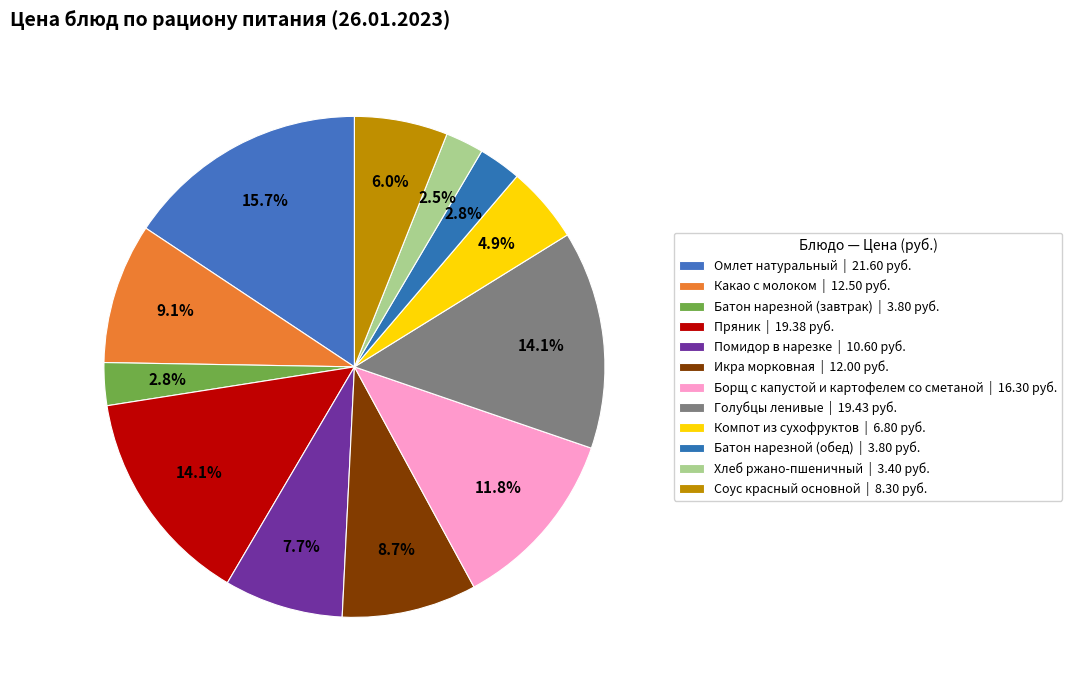

Is Борщ с капустой и картофелем со сметаной the majority of the pie?

No